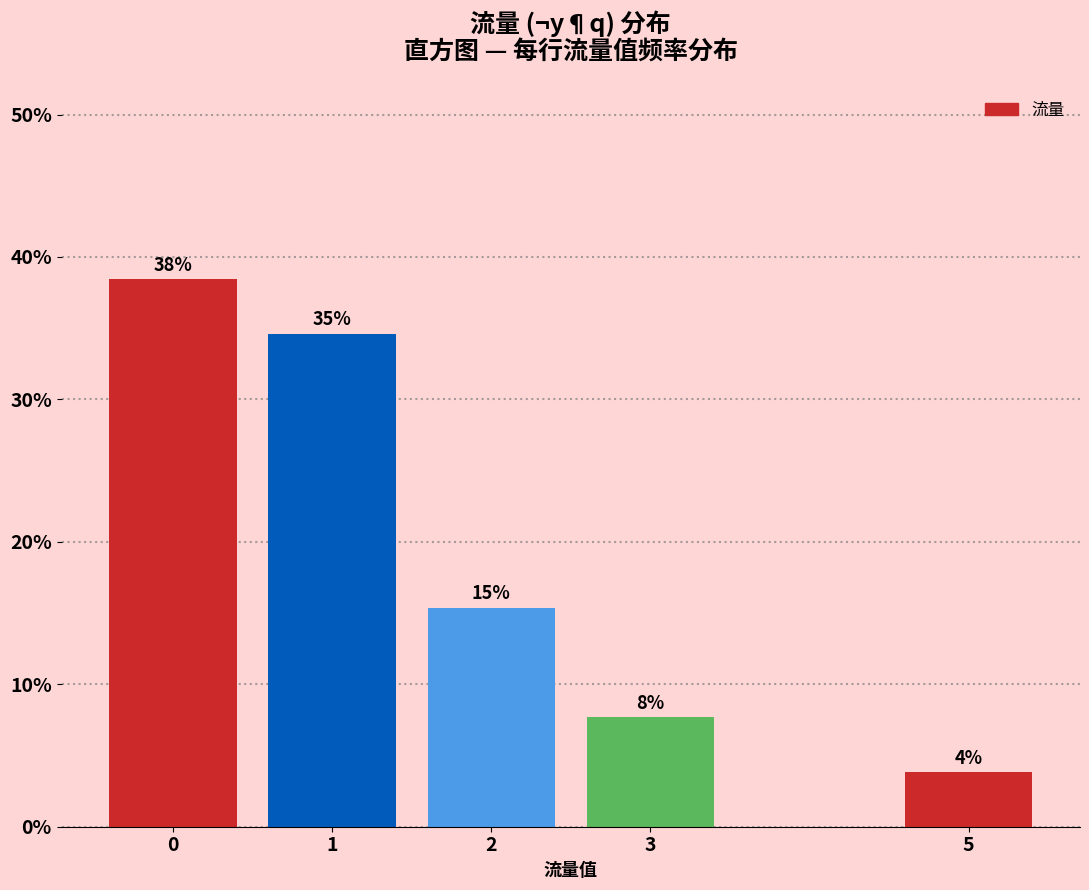

How many bars are there in total?

5